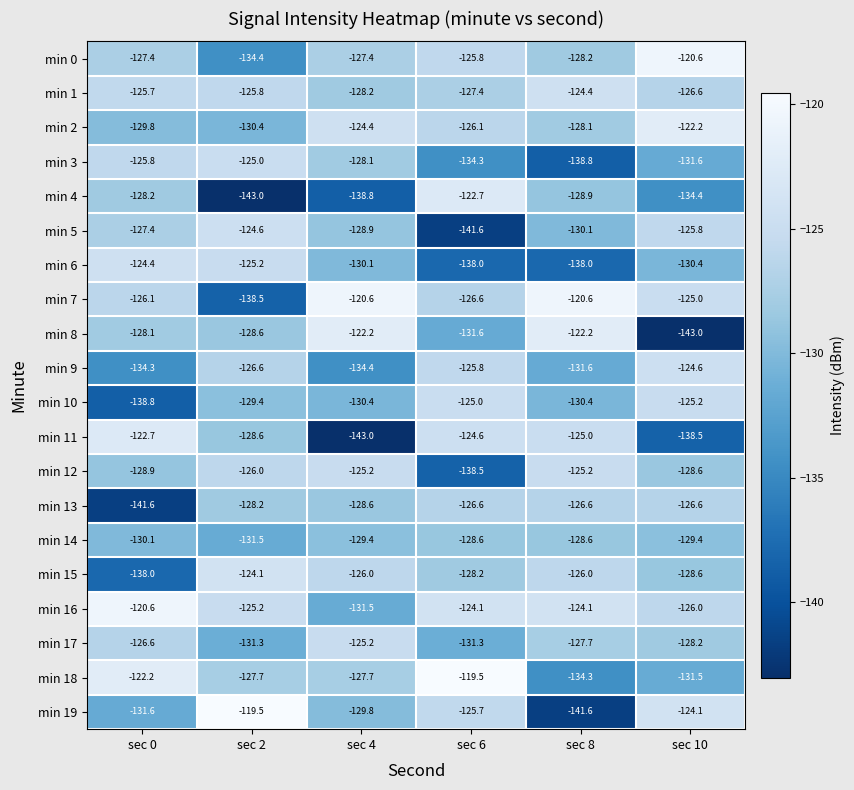

What is the difference between the highest and lowest values at sec 0?

21.0